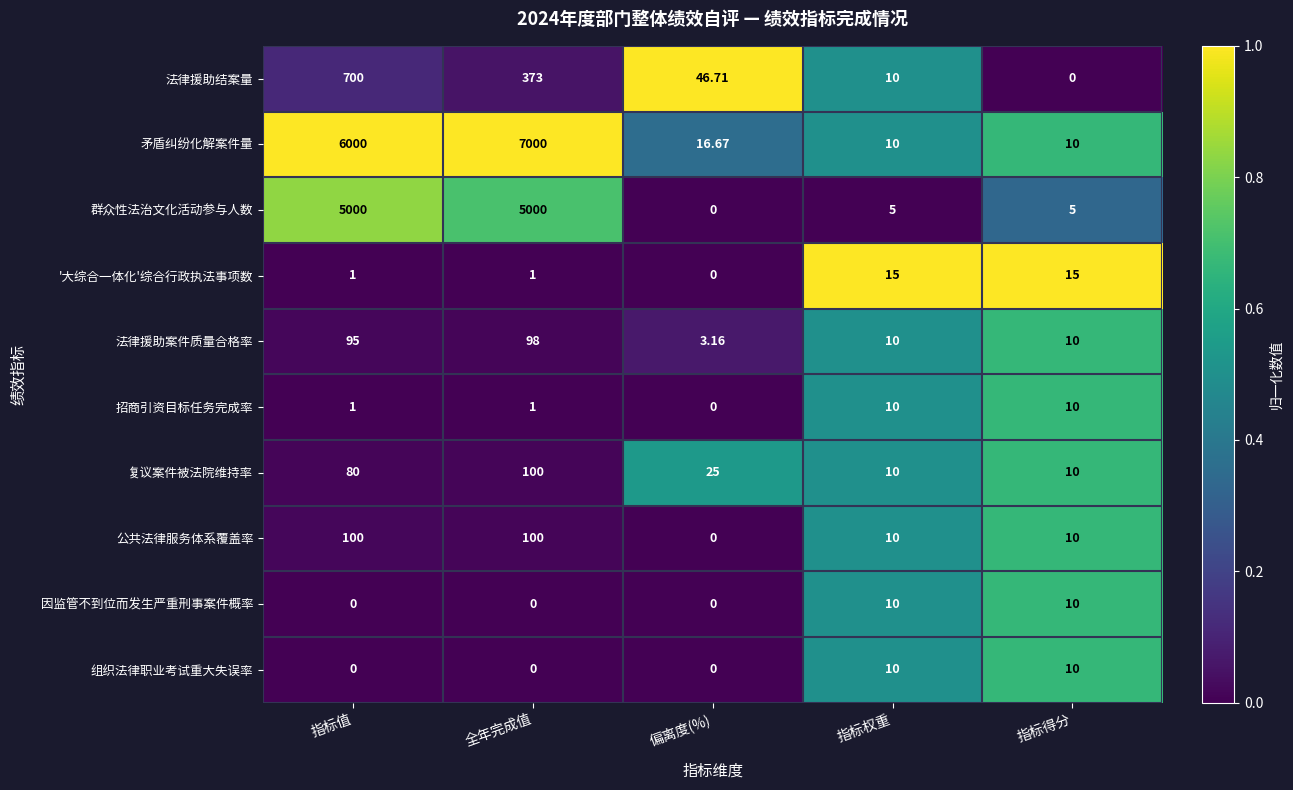

What is the spread (max minus min) of values at 指标权重?

10.0